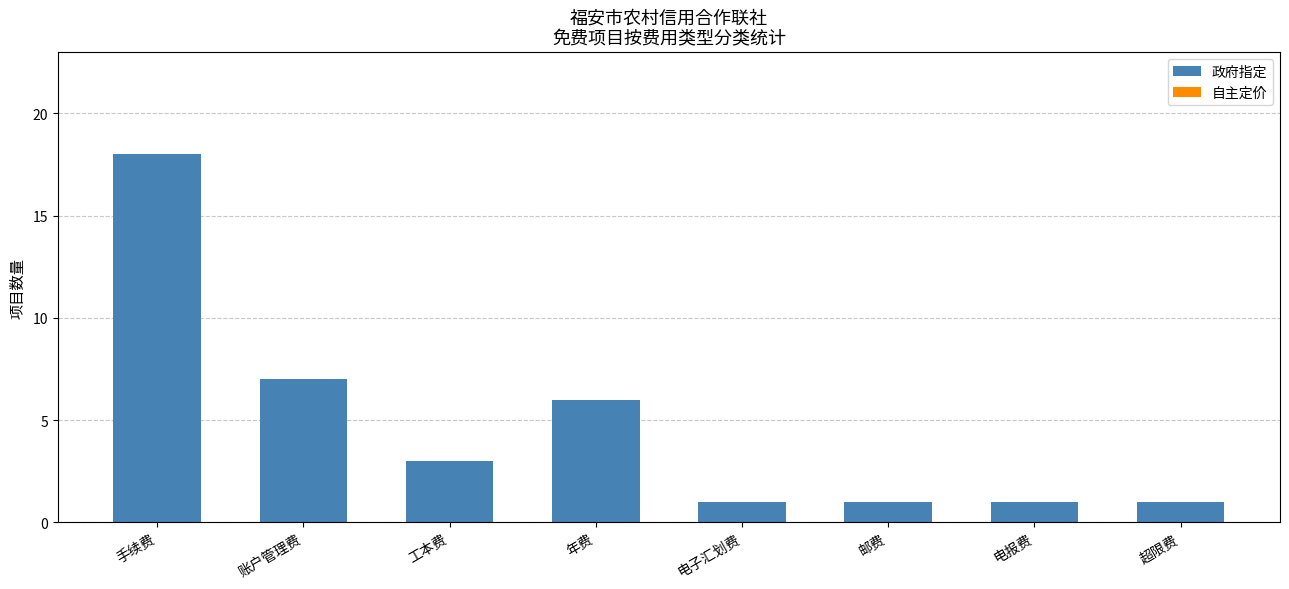

At which category does the chart reach its peak across all series?

手续费